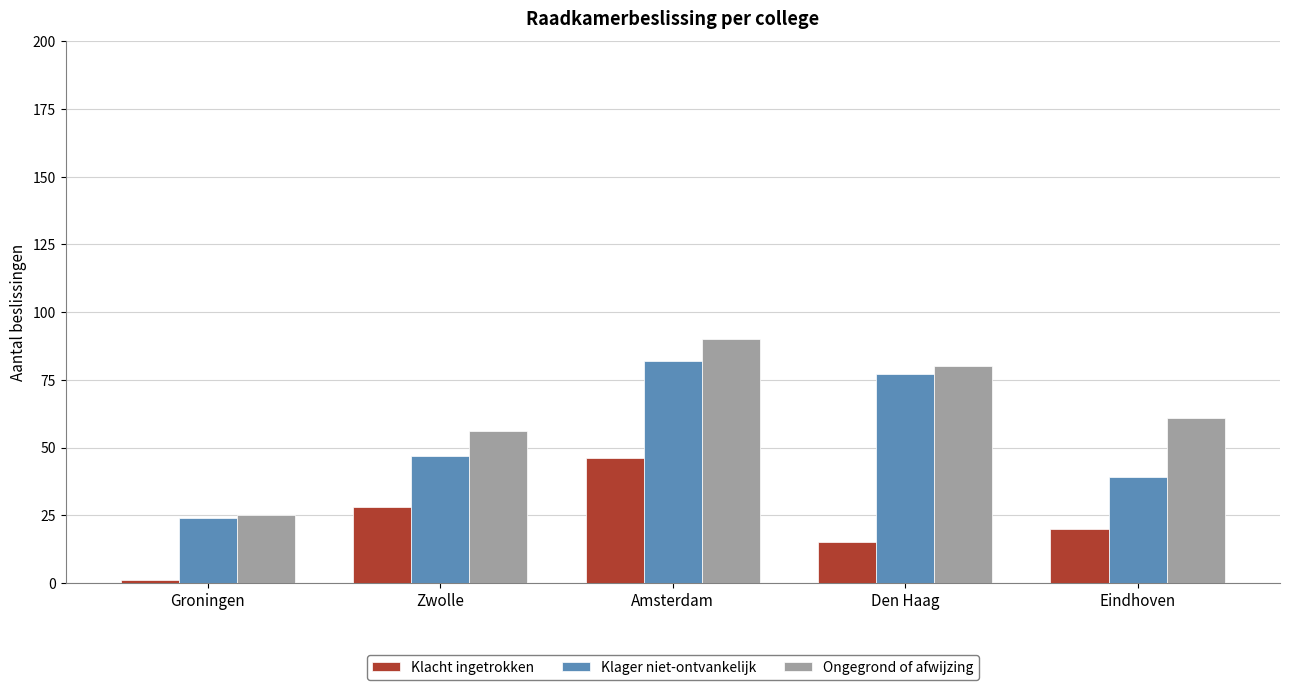

How many bars are there in each group?

3